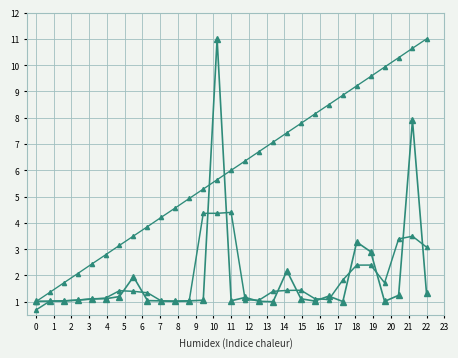

Is this an area chart (filled region under the line)?

No